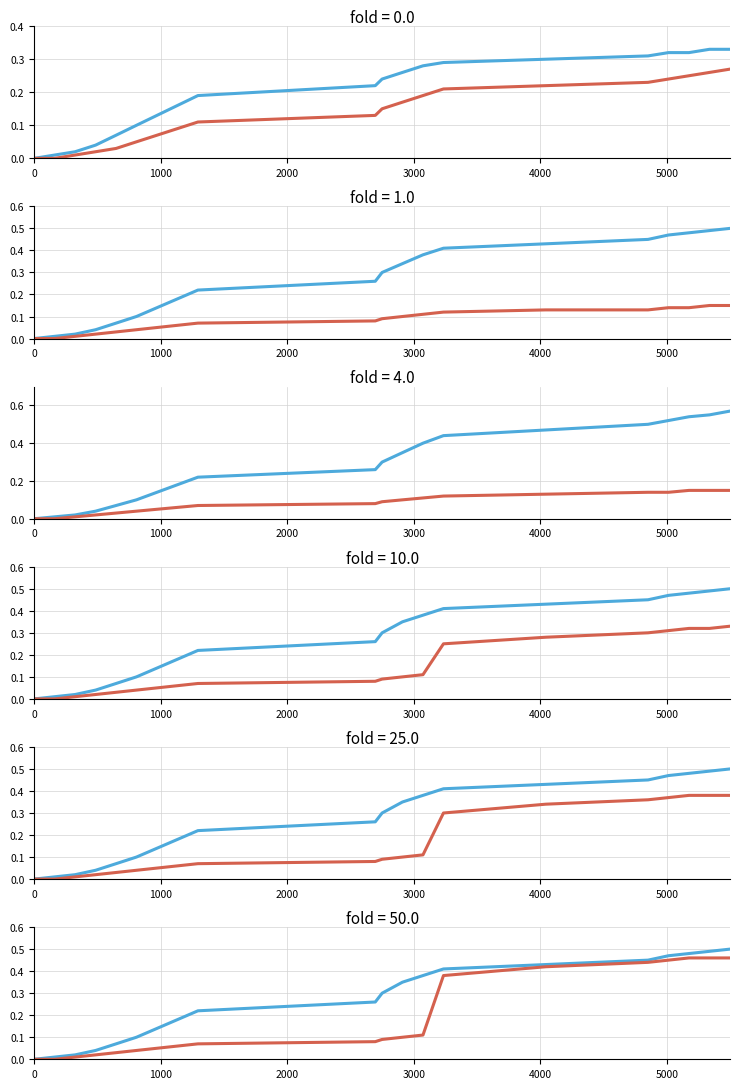

How many data points does each series have?

20